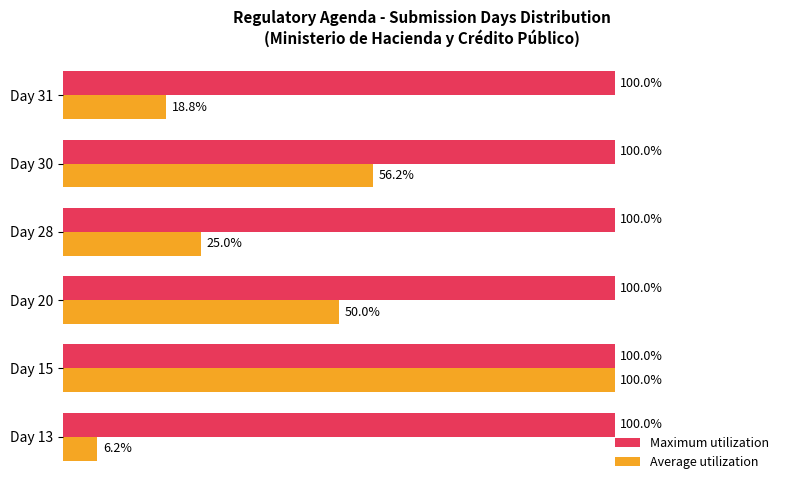

At which category is the sum across all series the highest?

Day 15